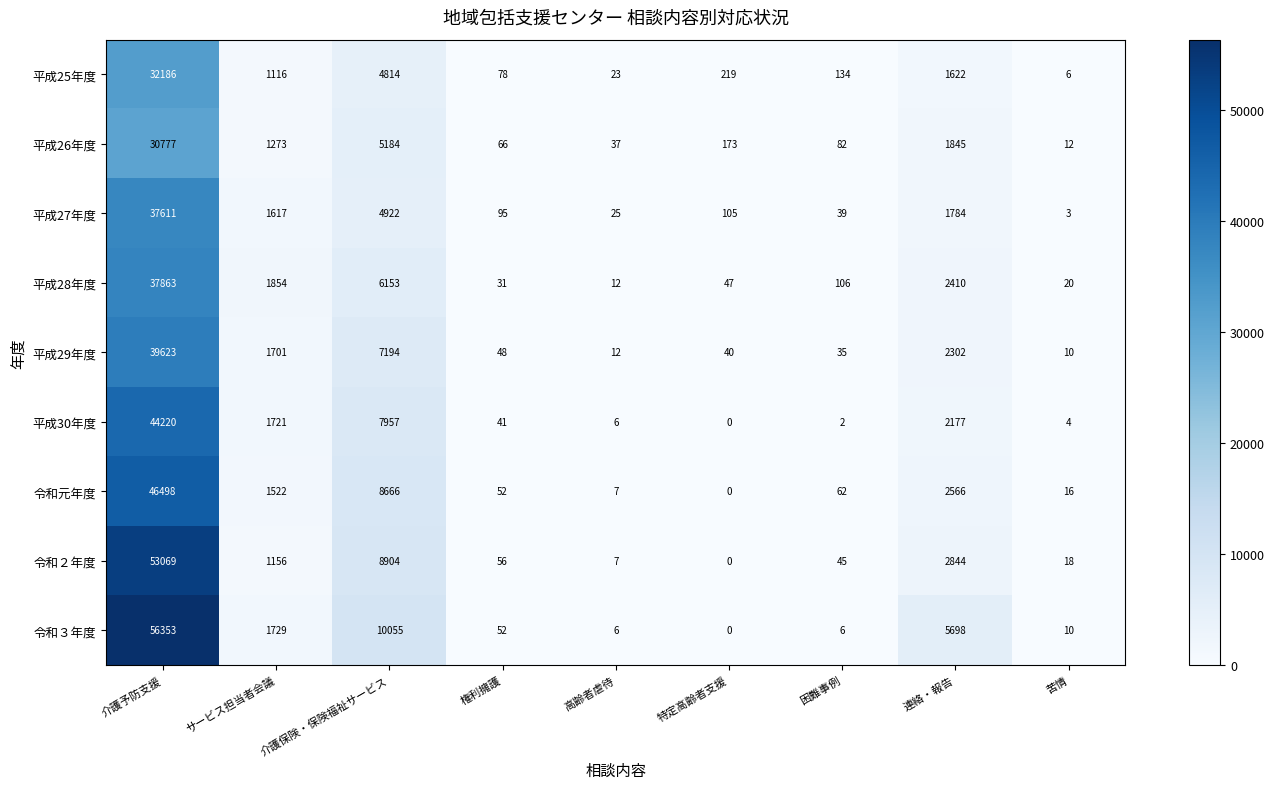

Which series has the largest total across all categories?

令和３年度